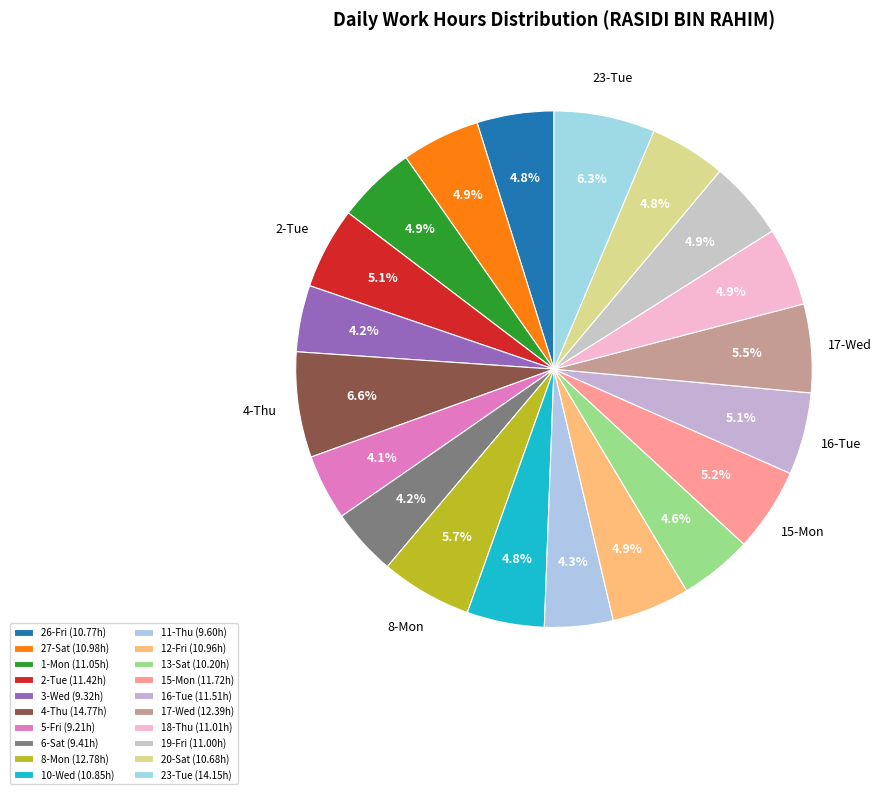

How many segments does this pie chart have?

20